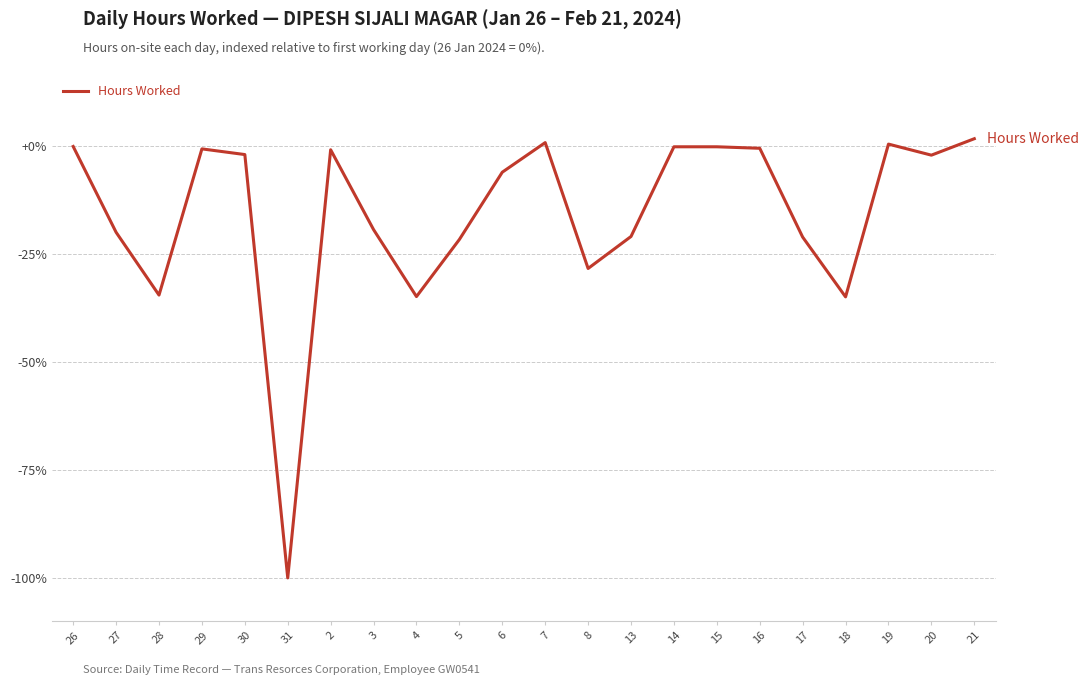

Which category has the lowest value across all series?

31